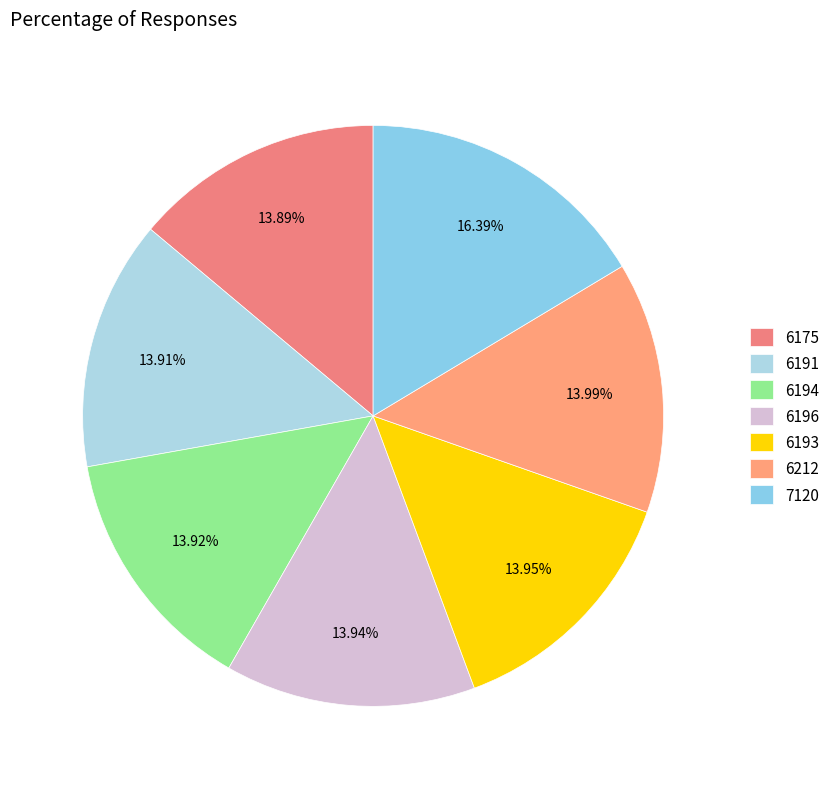

Is there a majority slice in this chart?

No